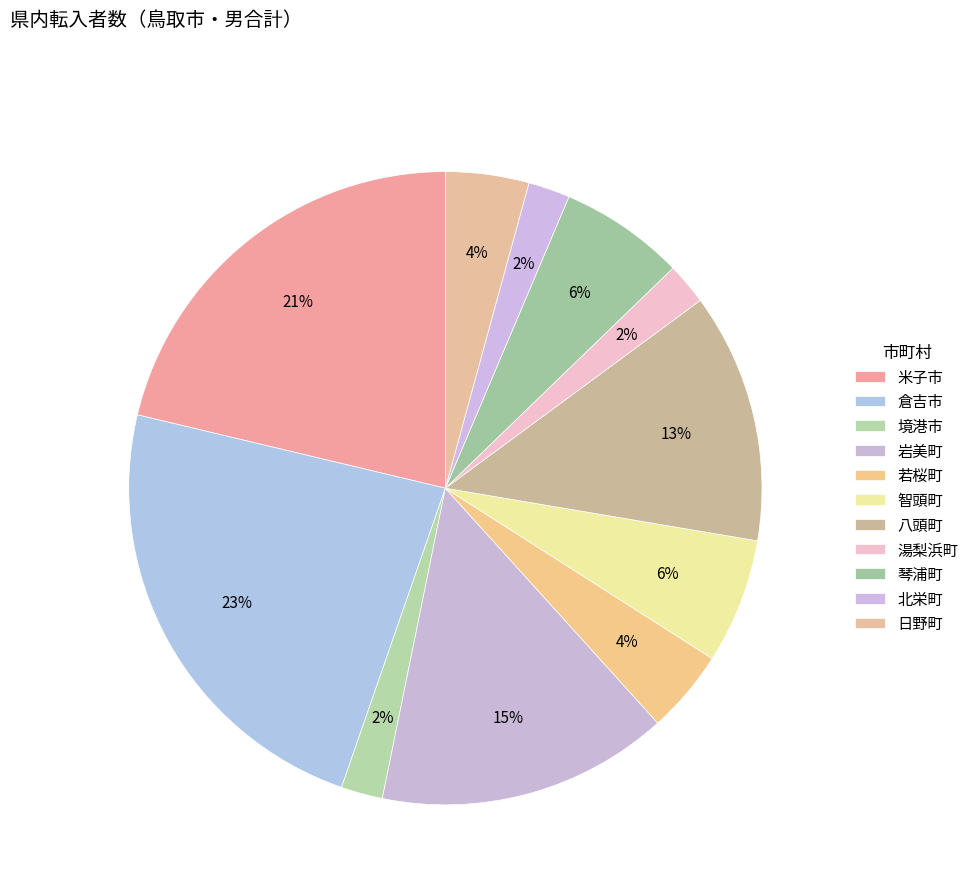

Count the number of slices in the pie.

11